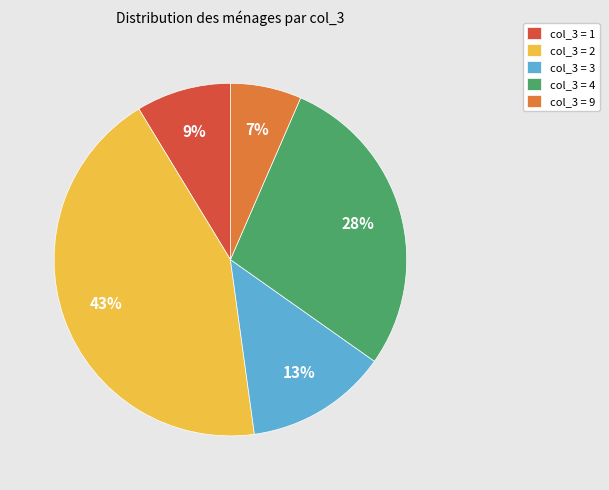

To the nearest percent, what portion does col_3 = 1 represent?

9%